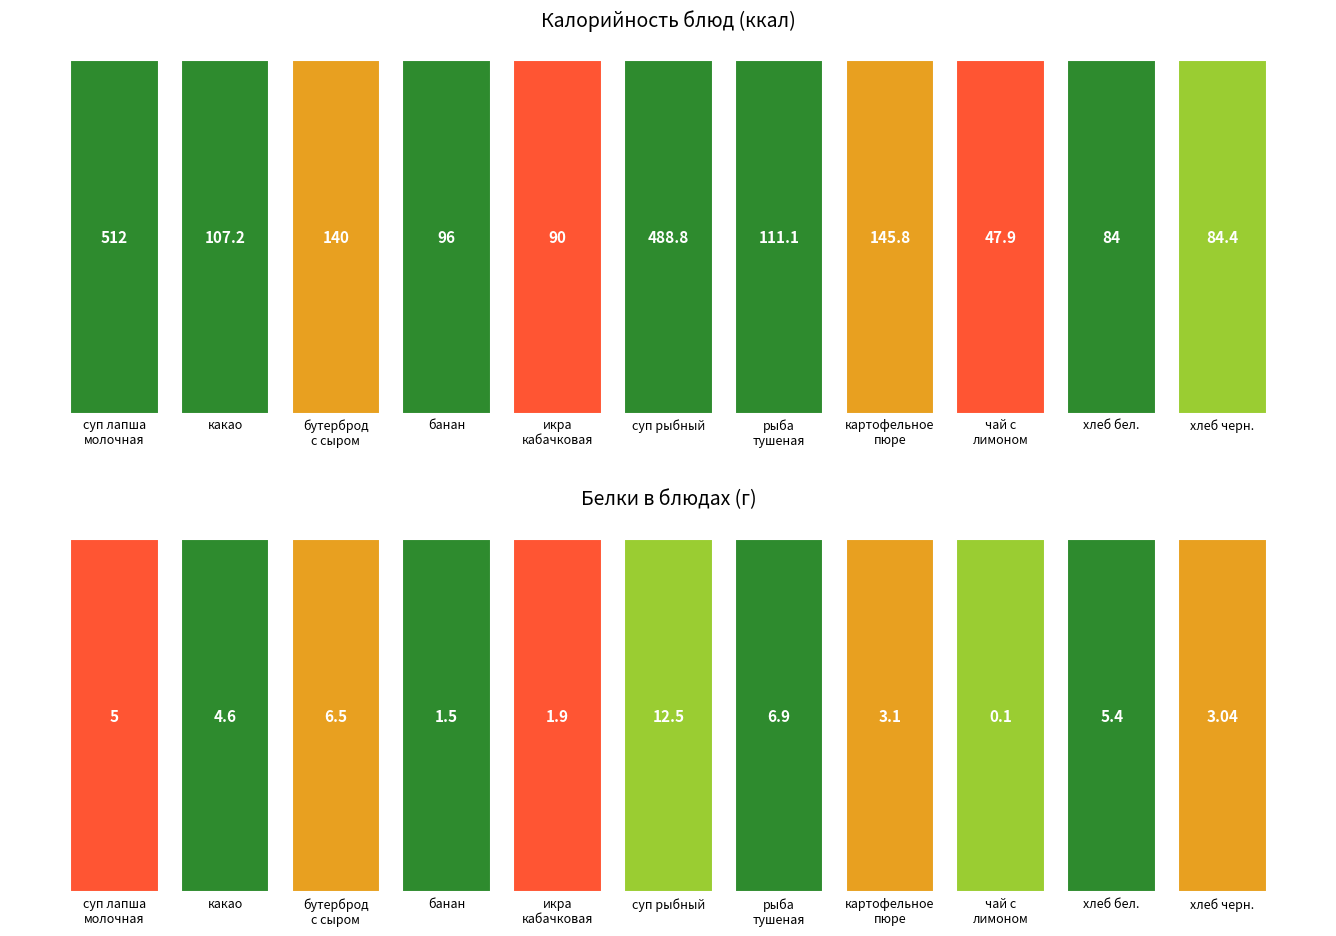

What is the difference between the highest and lowest values at бутерброд
с сыром?

170